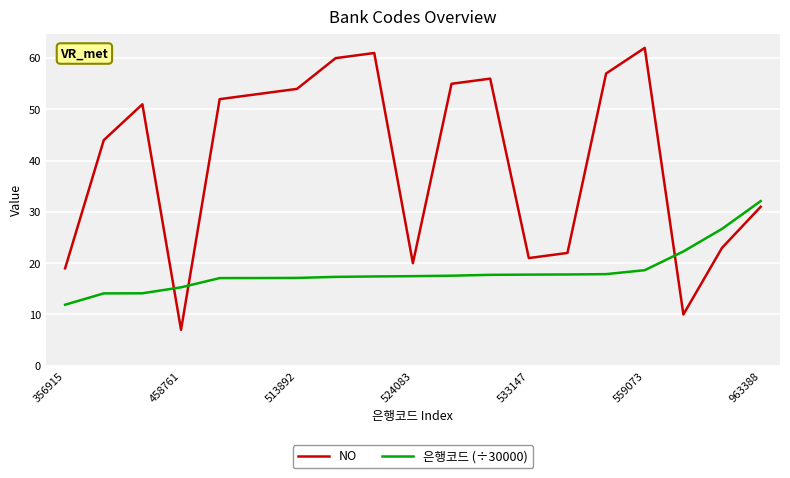

After their last crossing, which series has the higher values: 은행코드 (÷30000) or NO?

은행코드 (÷30000)